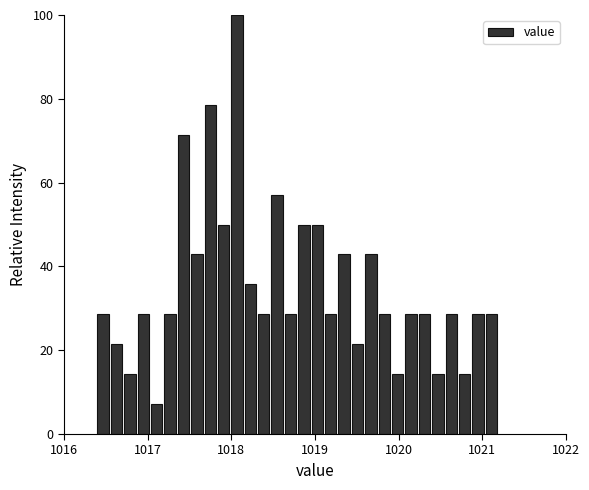

Around what value on the x-axis is the tallest bar? Give the approximate position of its centre, as read against the axis.

1018.1